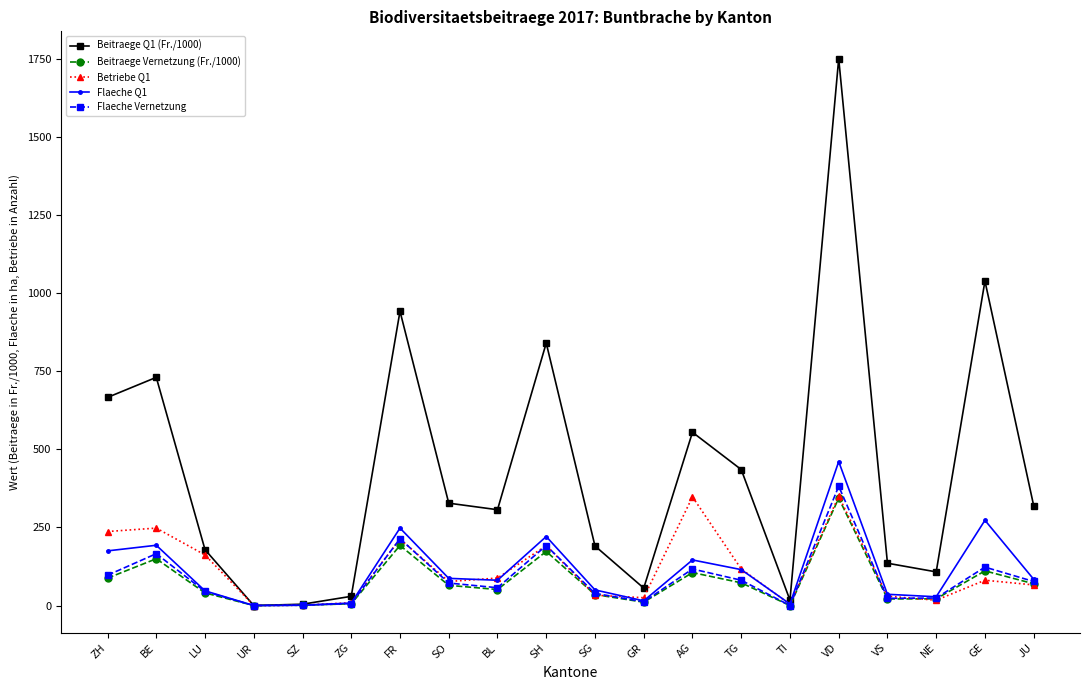

What is the label of the 3rd point from the left?

LU